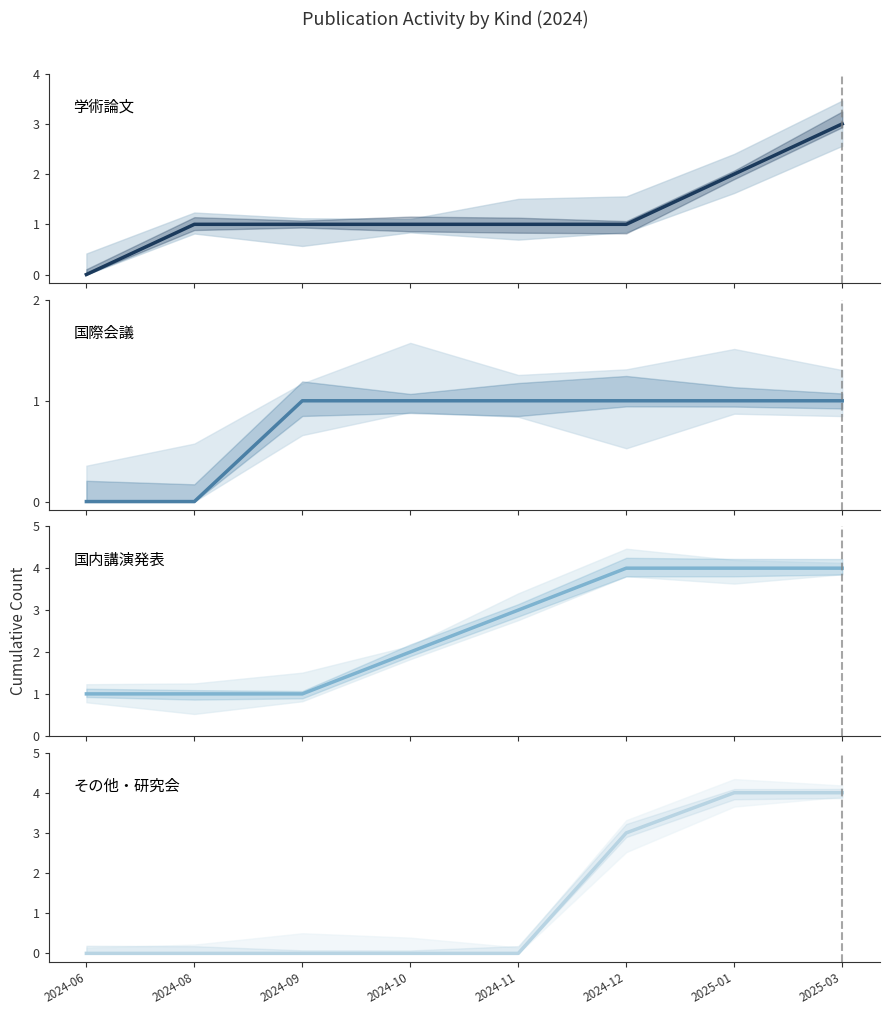

What is the total value across all series at 2025-01?

11